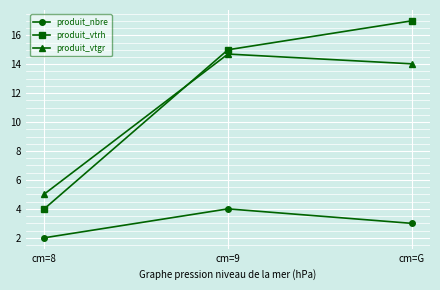

Reading right to left, list all the values displayed in this chart.

produit_nbre: 3.0	4.0	2.0
produit_vtrh: 17.0	15.0	4.0
produit_vtgr: 14.0	14.7	5.0